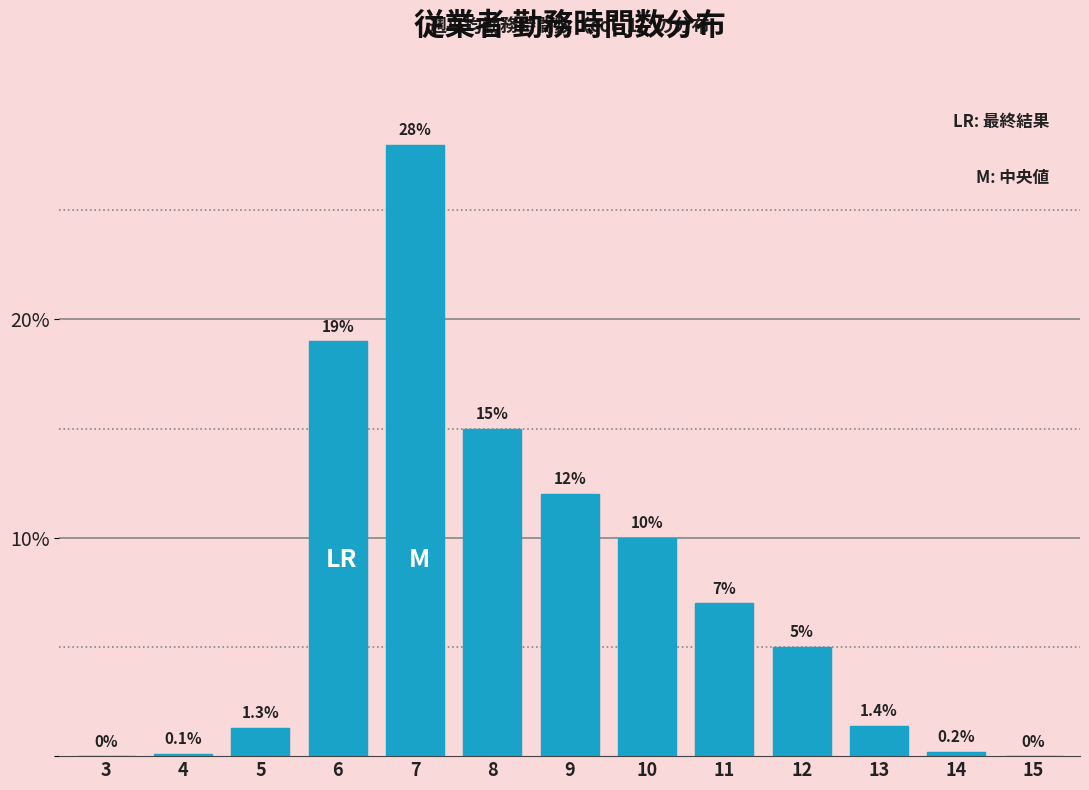

Reading right to left, transcribe all the data shown in this chart.

15=0.0	14=0.2	13=1.4	12=5.0	11=7.0	10=10.0	9=12.0	8=15.0	7=28.0	6=19.0	5=1.3	4=0.1	3=0.0